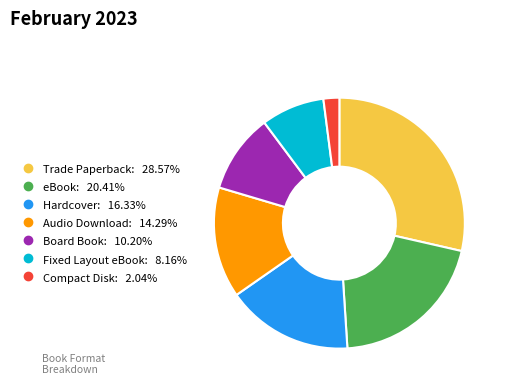

Combined, do Trade Paperback and Board Book account for over 50%?

No